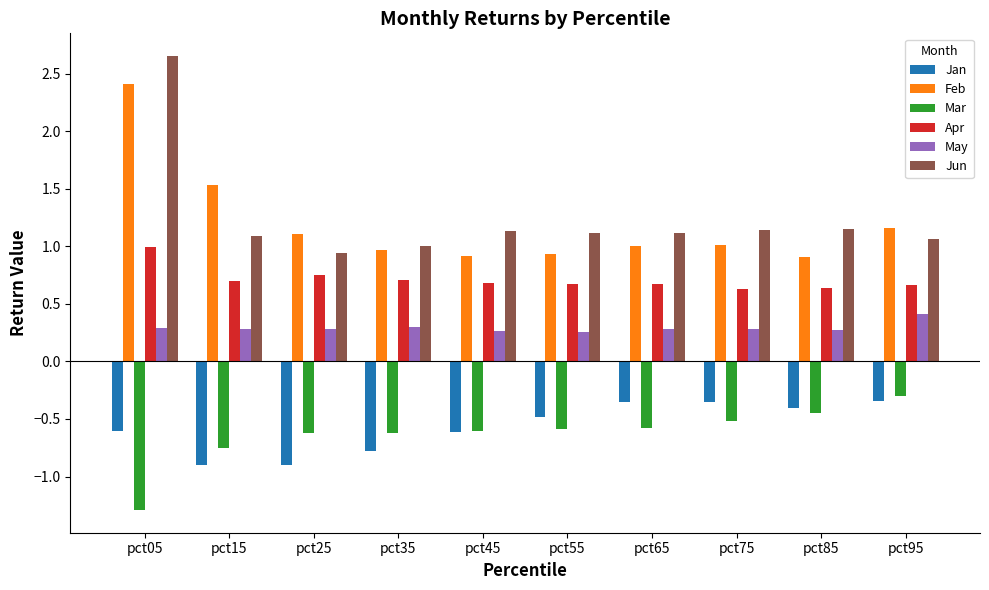

What value does the Apr series have at pct85?

0.6